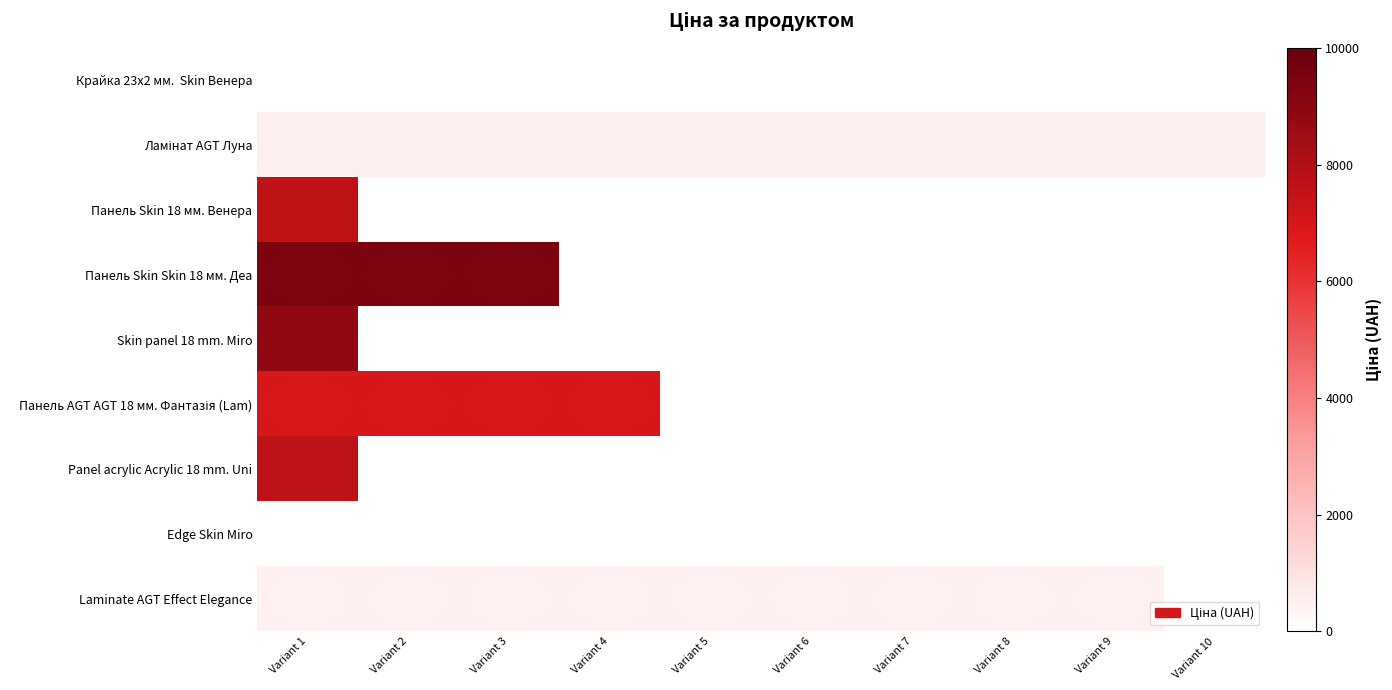

Which category has the highest value in the Ламінат AGT Луна series?

Variant 1